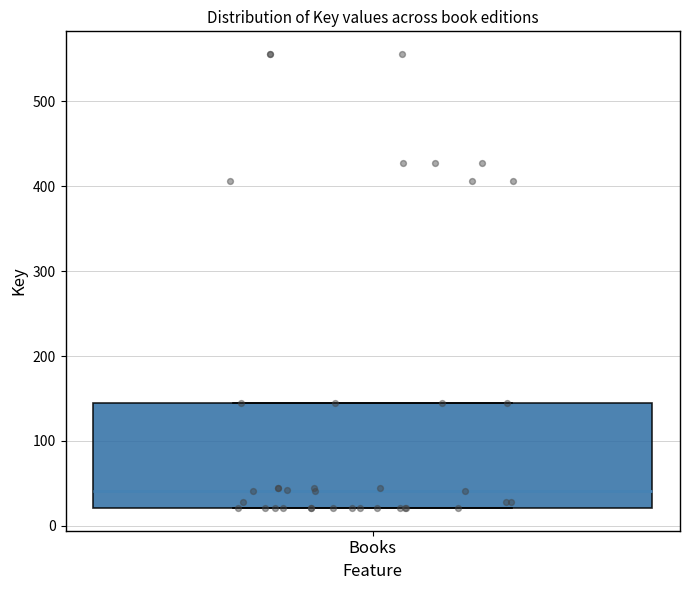

Transcribe this box plot: give where the median line is, the range the box spans, and where the two whiskers end, as read against the y-axis. The values are not printed on the chart, so give them approximately, as read against the axis.

median 40, box 20 to 150, whiskers 20 to 150